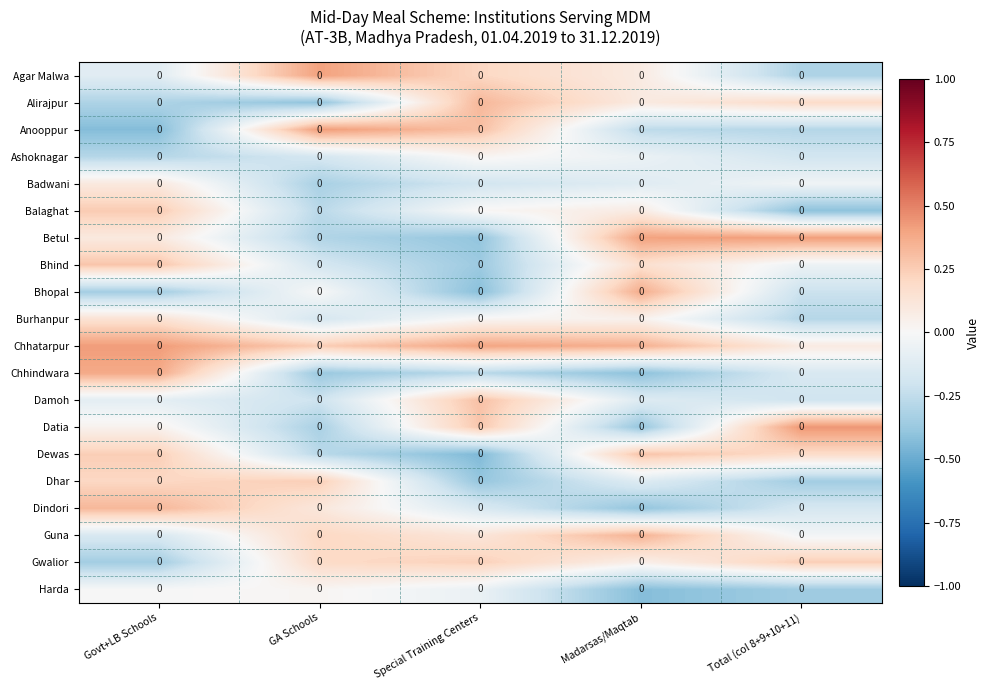

True or false: Chhindwara has a value of -0.6 at GA Schools.

False